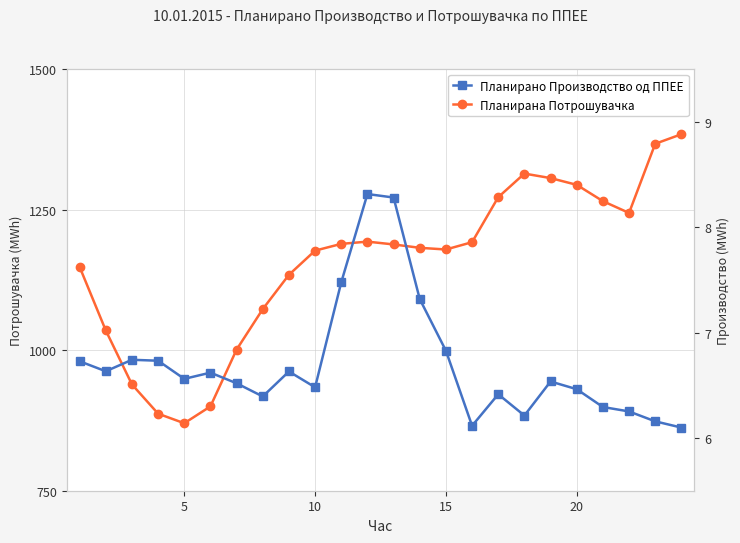

Which series has the largest total across all categories?

Планирана Потрошувачка